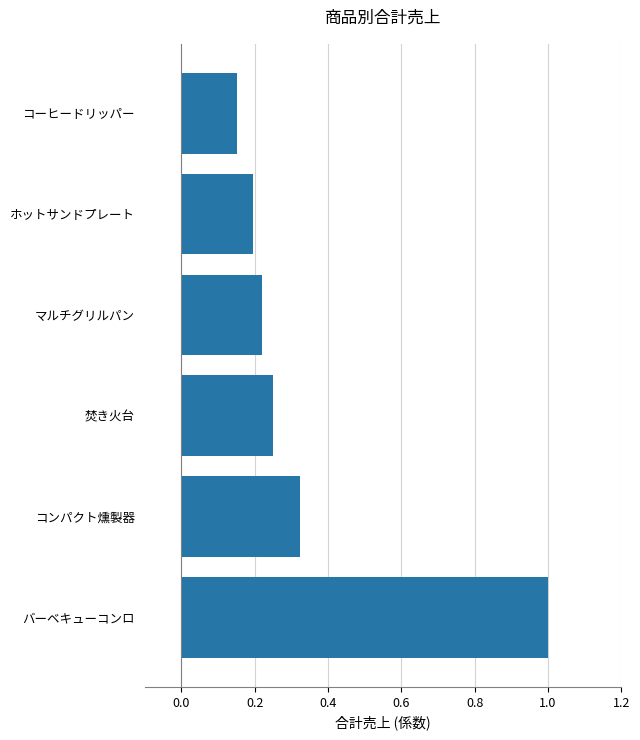

What is the difference between the maximum and second lowest values?

0.8